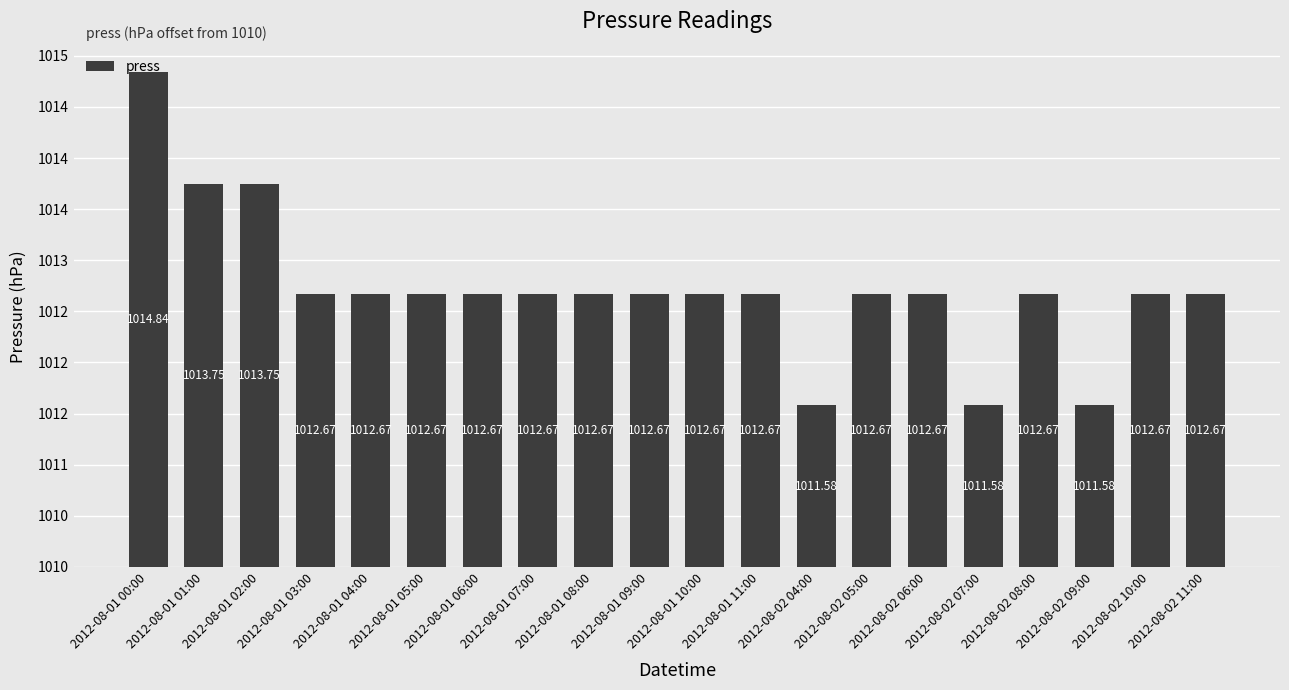

Count the values in the range 2 to 3.

14